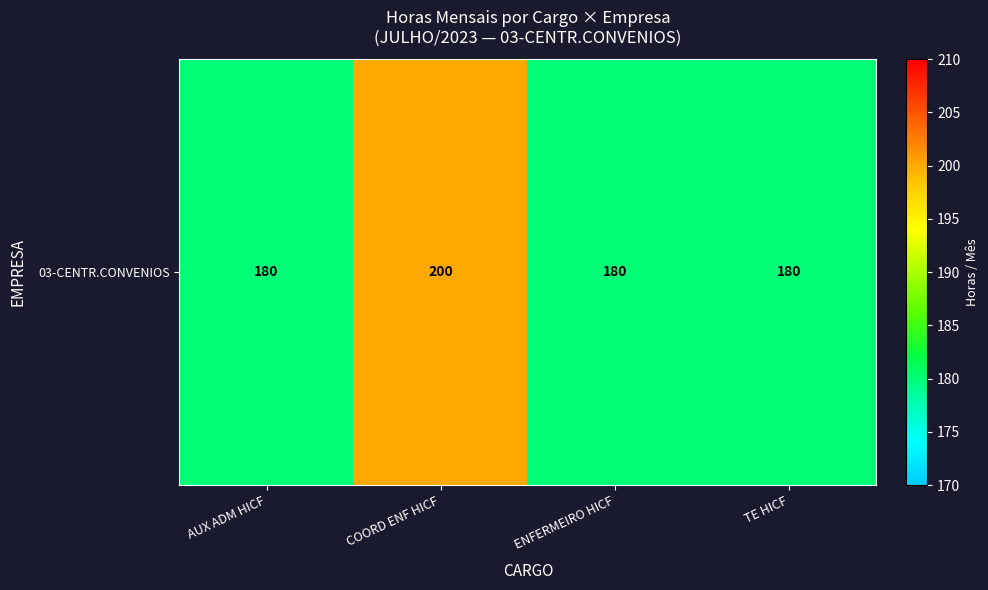

What is the sum of all values?

740